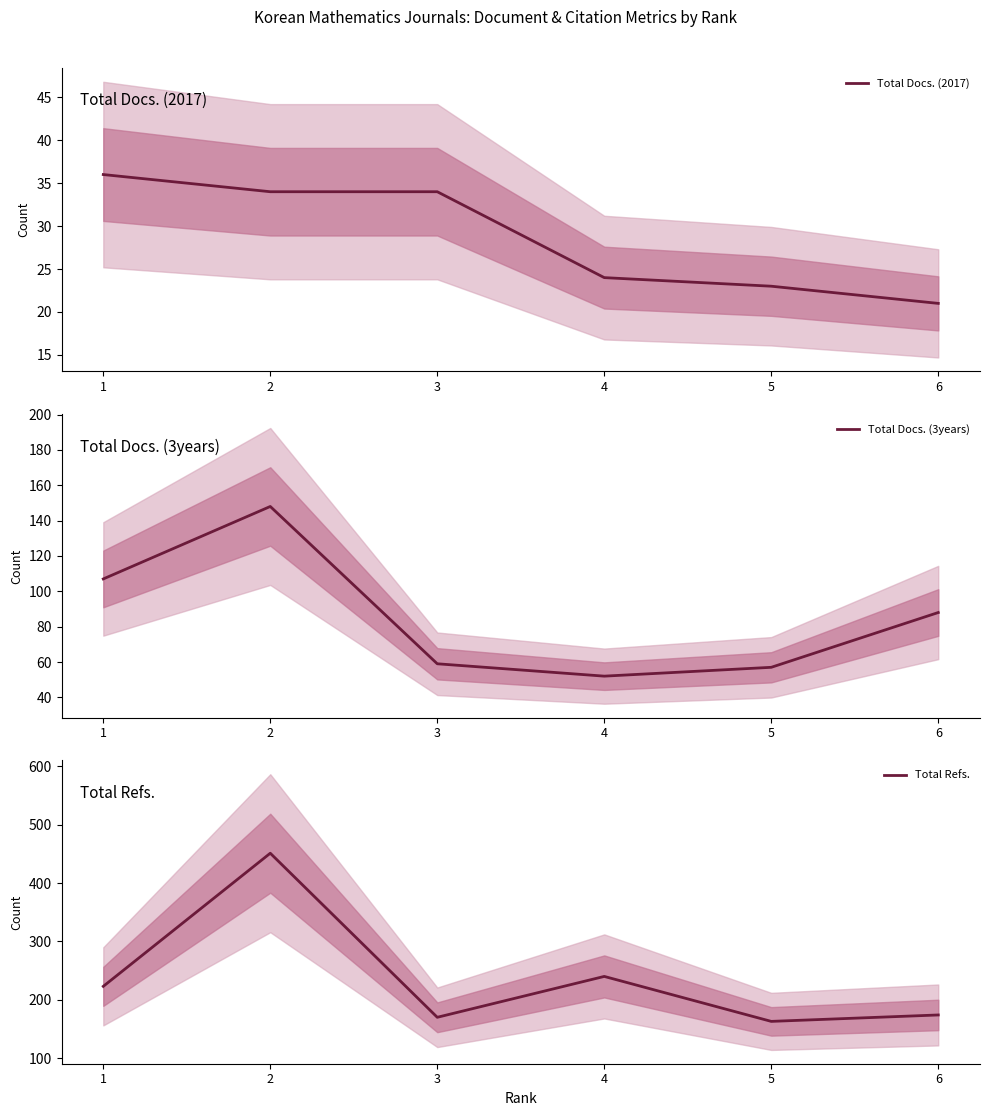

Rank the series at 6 from highest to lowest value.

Total Refs., Total Docs. (3years), Total Docs. (2017)